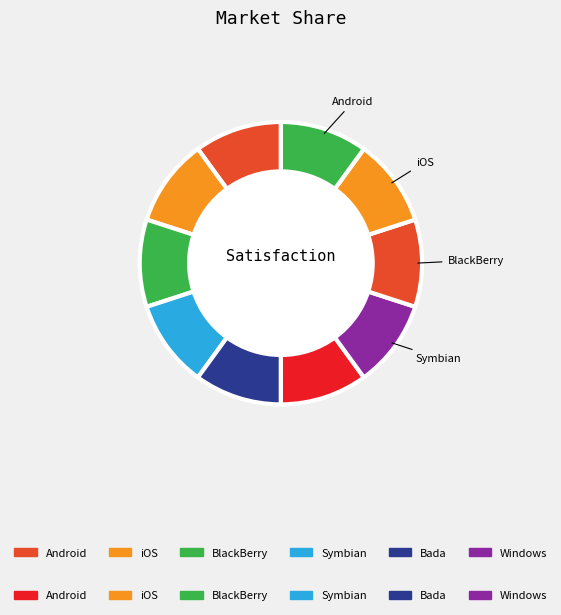

Is there any slice that represents more than half of the pie?

No